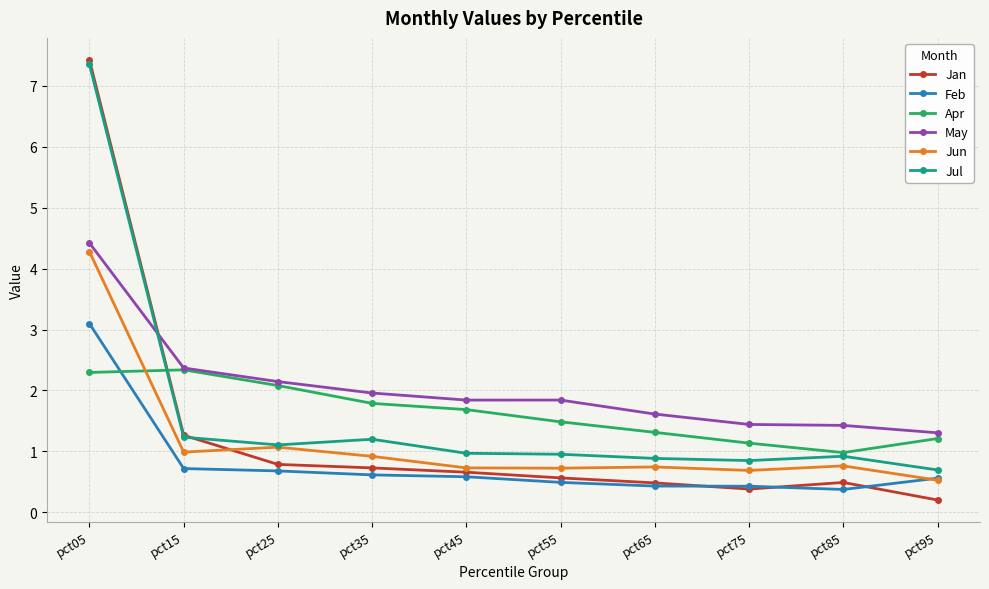

At which label does Jun reach its peak?

pct05